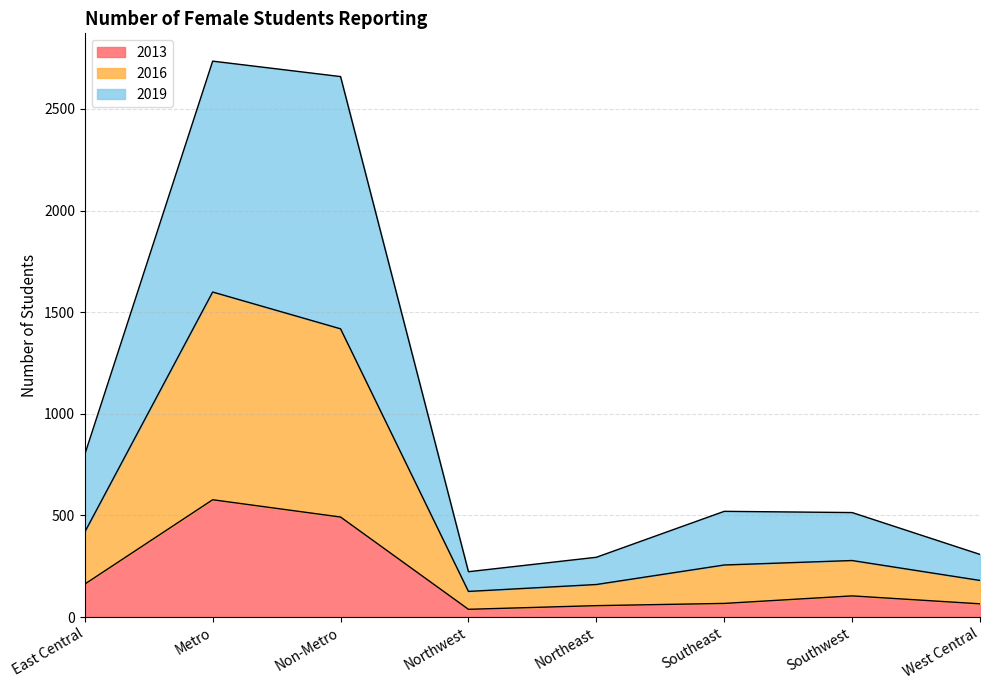

Is it true that 2016 equals 418 at East Central?

True